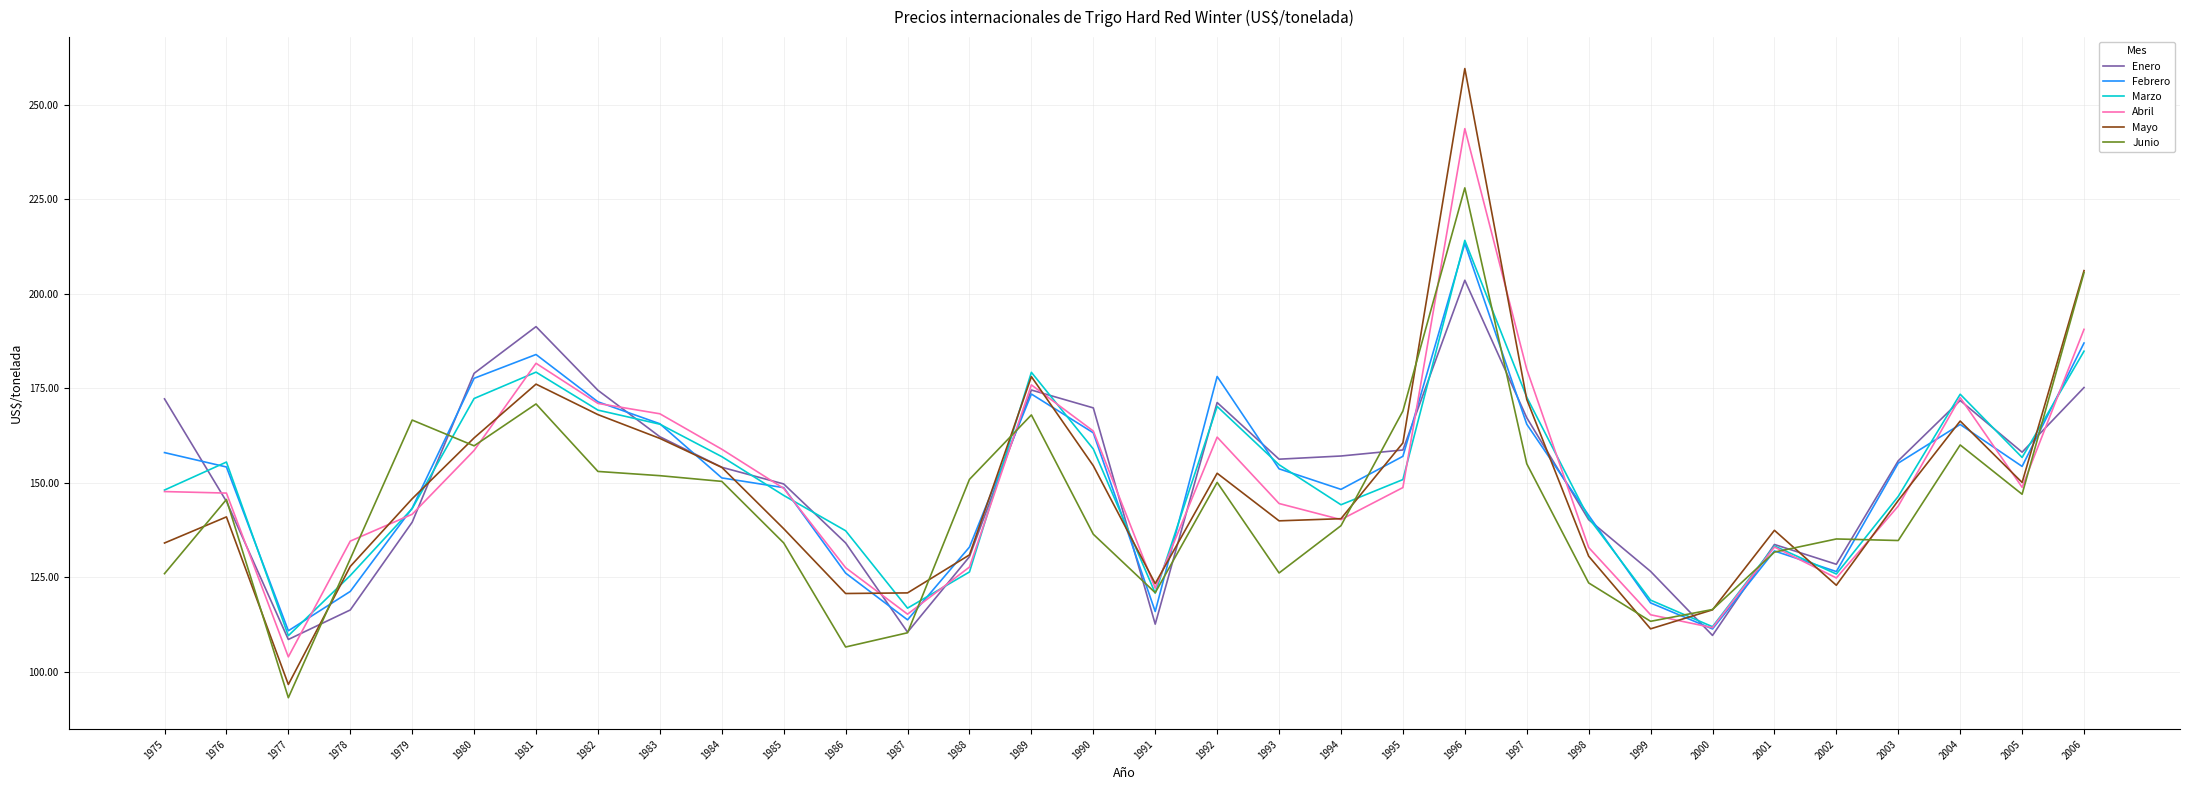

What is the total value across all series at 1983?

975.2